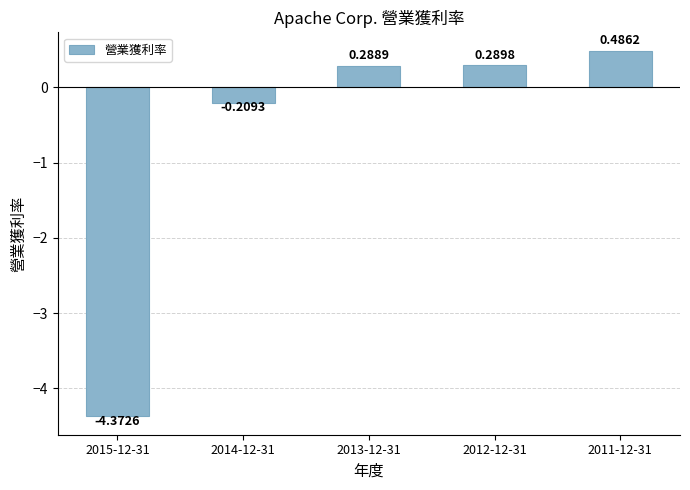

List the labels in order of value, smallest first.

2015-12-31, 2014-12-31, 2013-12-31, 2012-12-31, 2011-12-31